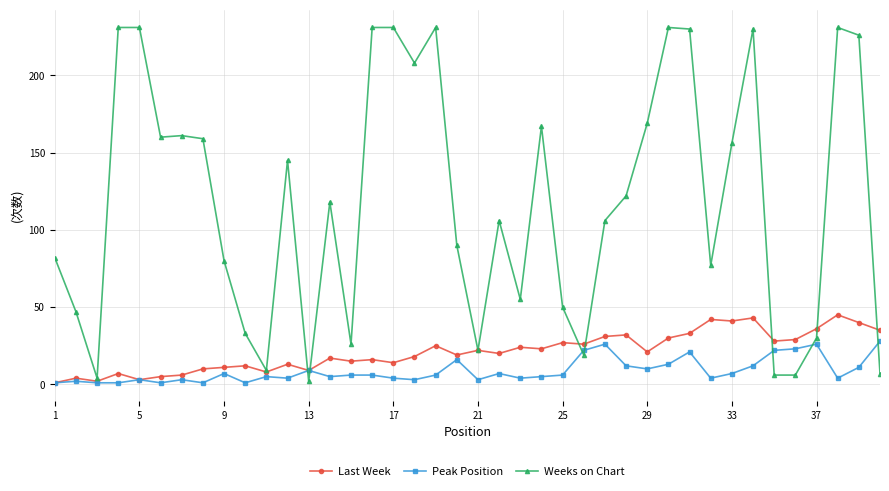

Is this an area chart (filled region under the line)?

No